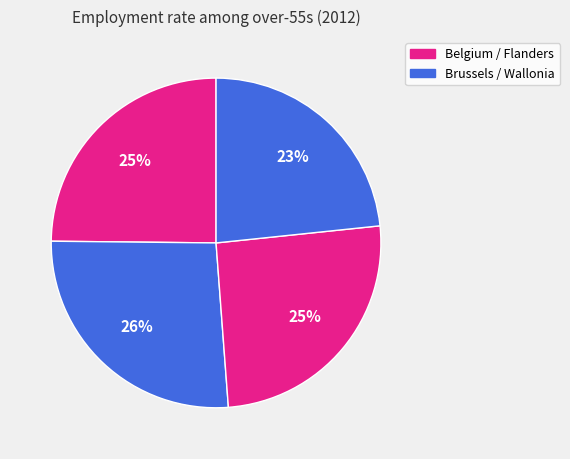

Is there a majority slice in this chart?

No